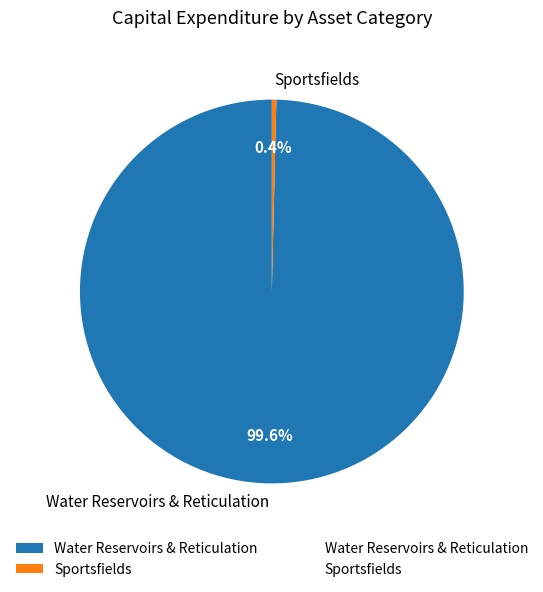

Which category has the smallest portion of the pie?

Sportsfields